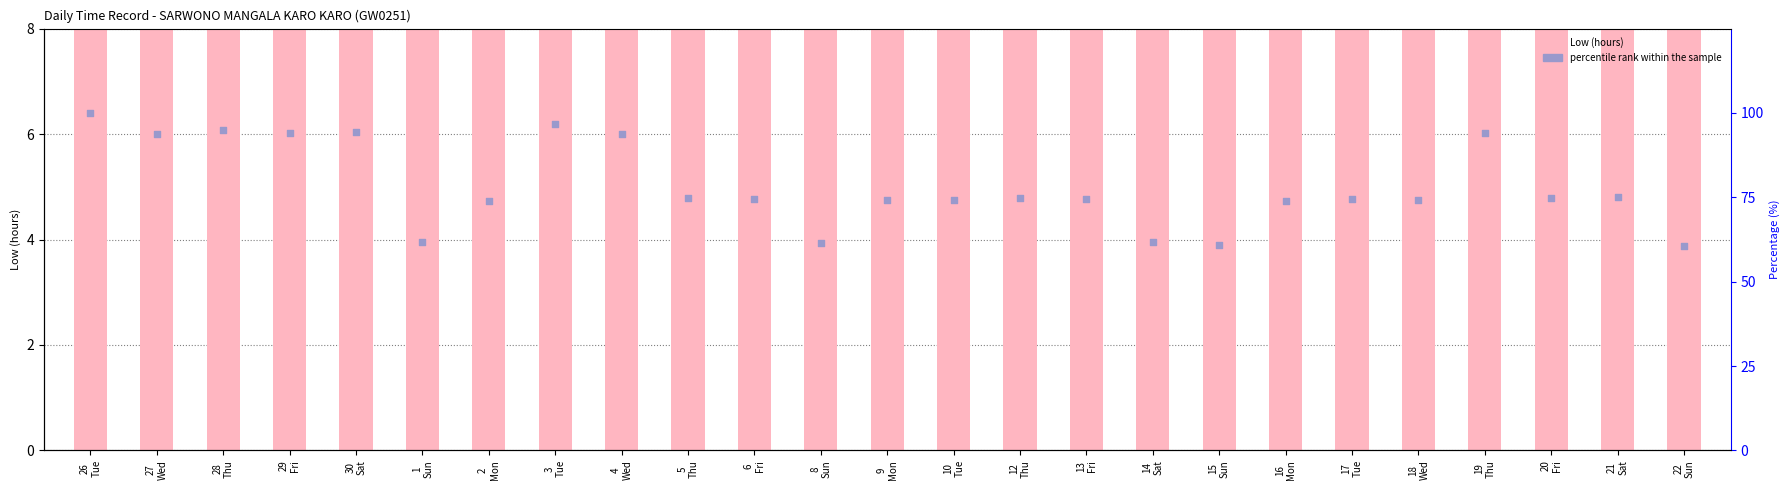

At how many categories does at least one series exceed 66?

20